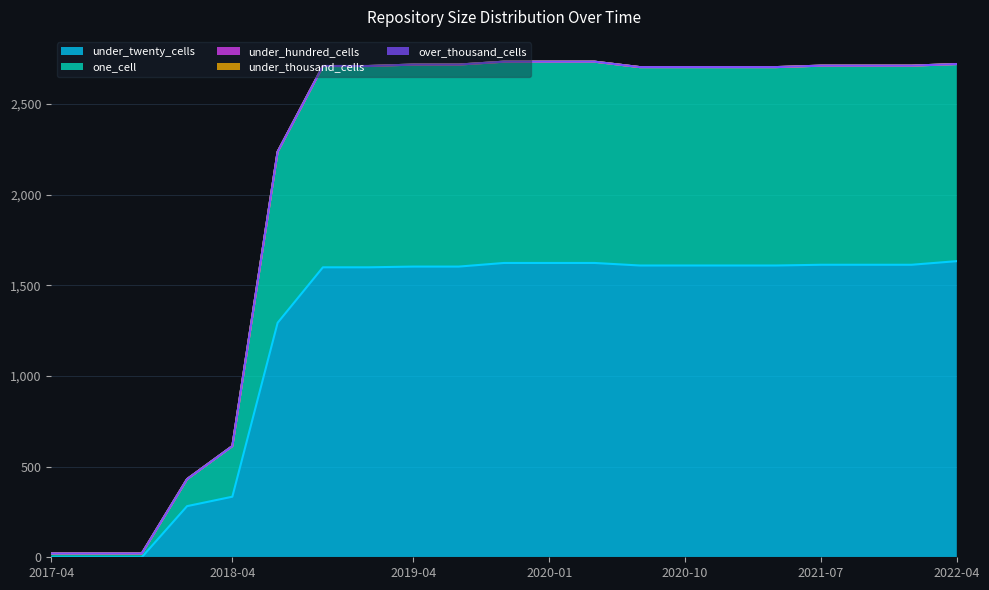

True or false: one_cell and under_thousand_cells cross at least once.

False